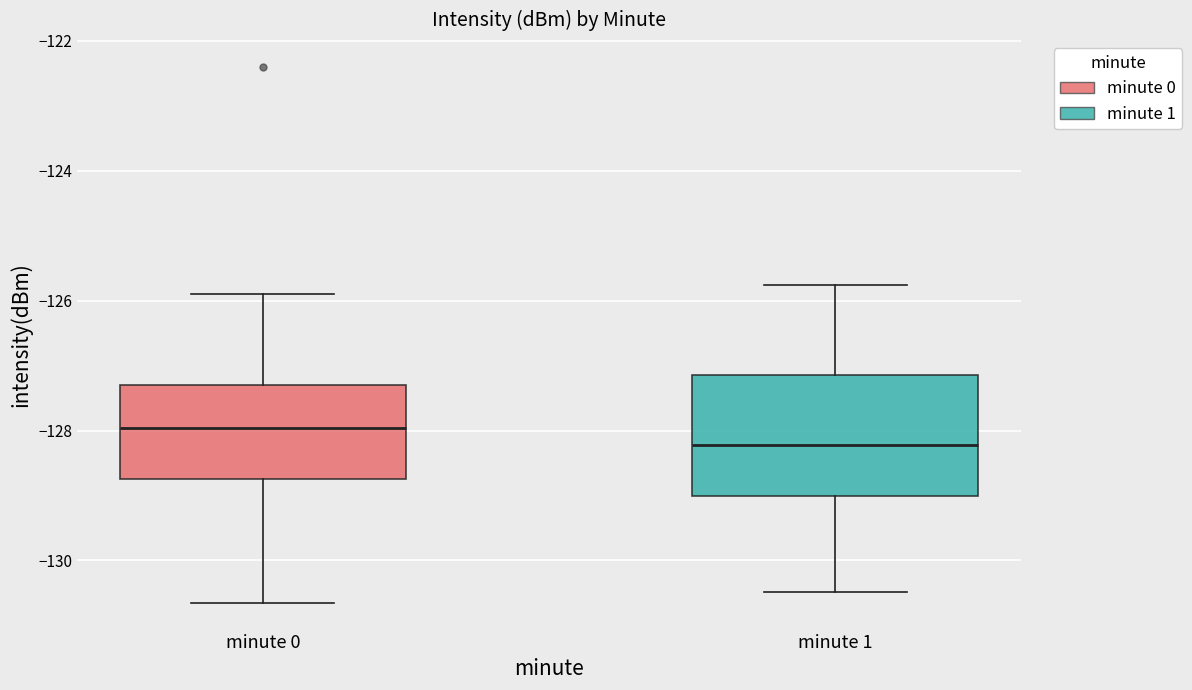

Reading left to right, transcribe this box plot: for each box, give where its median line is, the range the box spans, and where its two whiskers end, as read against the y-axis. The values are not printed on the chart, so give them approximately, as read against the axis.

minute 0: median -128.0, box -128.8 to -127.4, whiskers -130.6 to -125.8
minute 1: median -128.2, box -129.0 to -127.2, whiskers -130.4 to -125.8